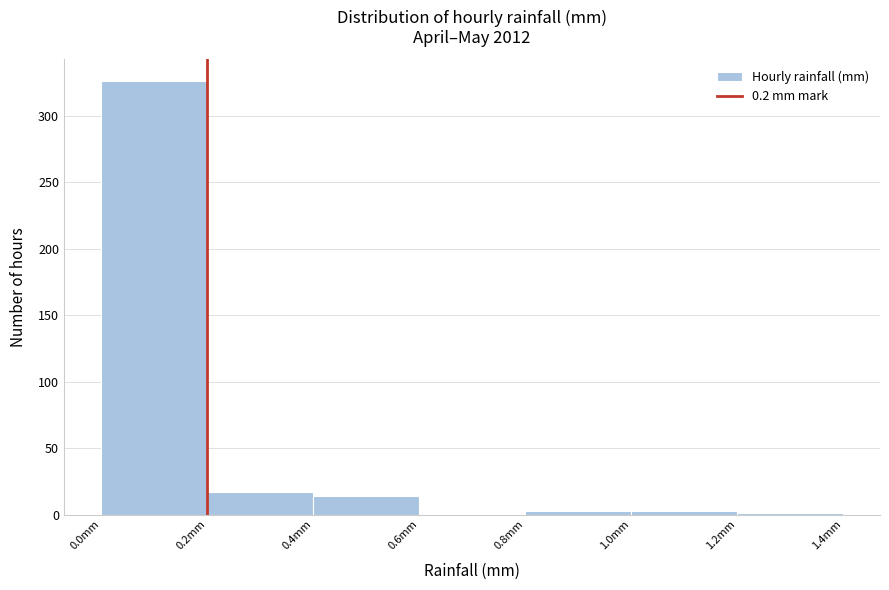

Reading left to right, list every bar in this chart as the range it spans on the x-axis followed by its height. The values are not printed on the chart, so give them approximately, as read against the axis.

0.0 to 0.2: 325
0.2 to 0.4: 15
0.4 to 0.6: 15
0.6 to 0.8: 0
0.8 to 1.0: under 5
1.0 to 1.2: under 5
1.2 to 1.4: under 5